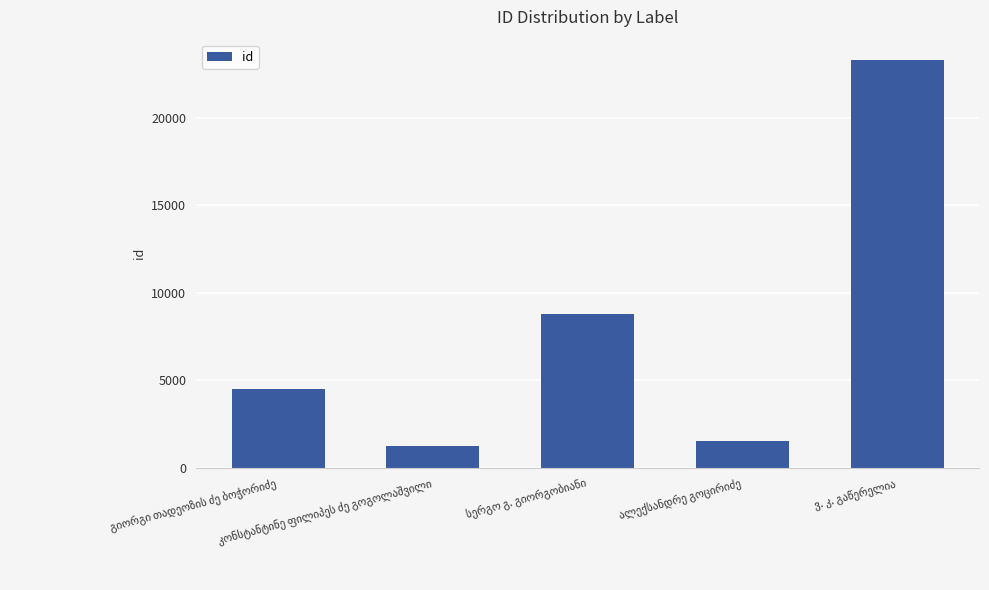

What is the value of the 3rd bar from the left?

8772